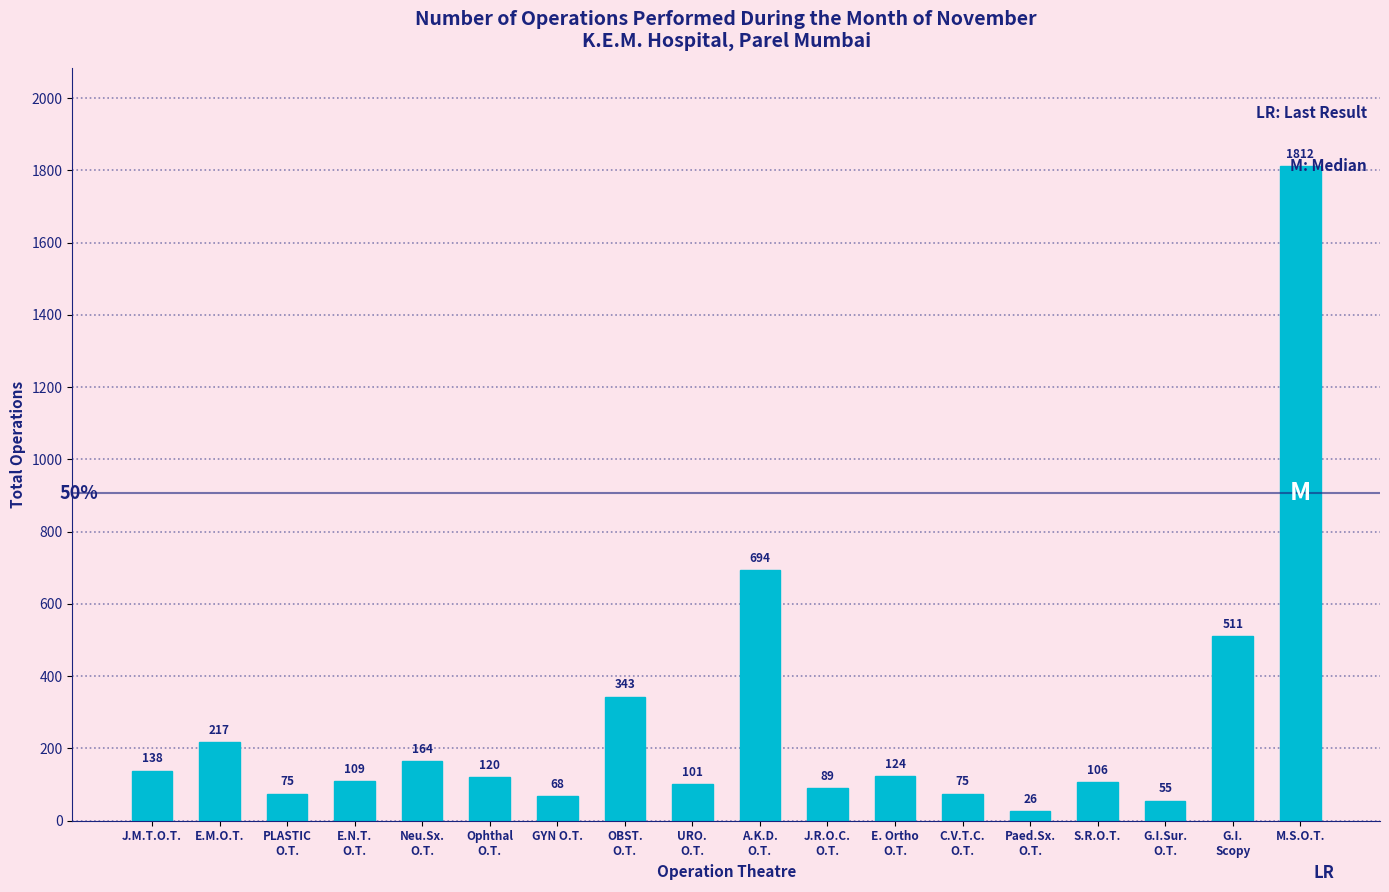

What is the difference between the second highest and minimum values?

668